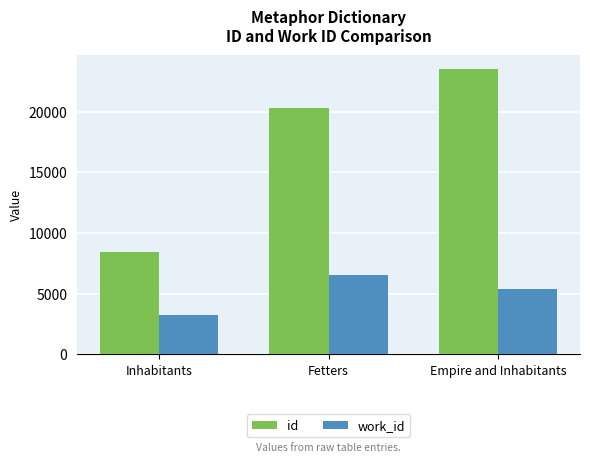

What is the spread (max minus min) of values at Empire and Inhabitants?

18114